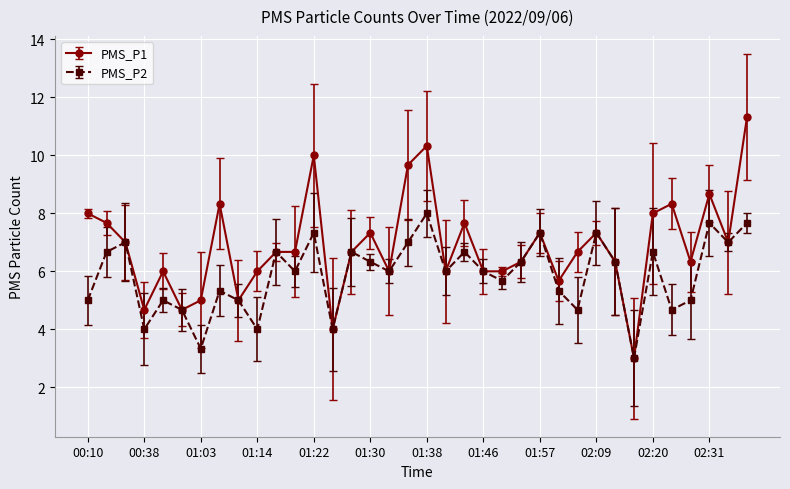

What are all the series names shown in the legend?

PMS_P1, PMS_P2